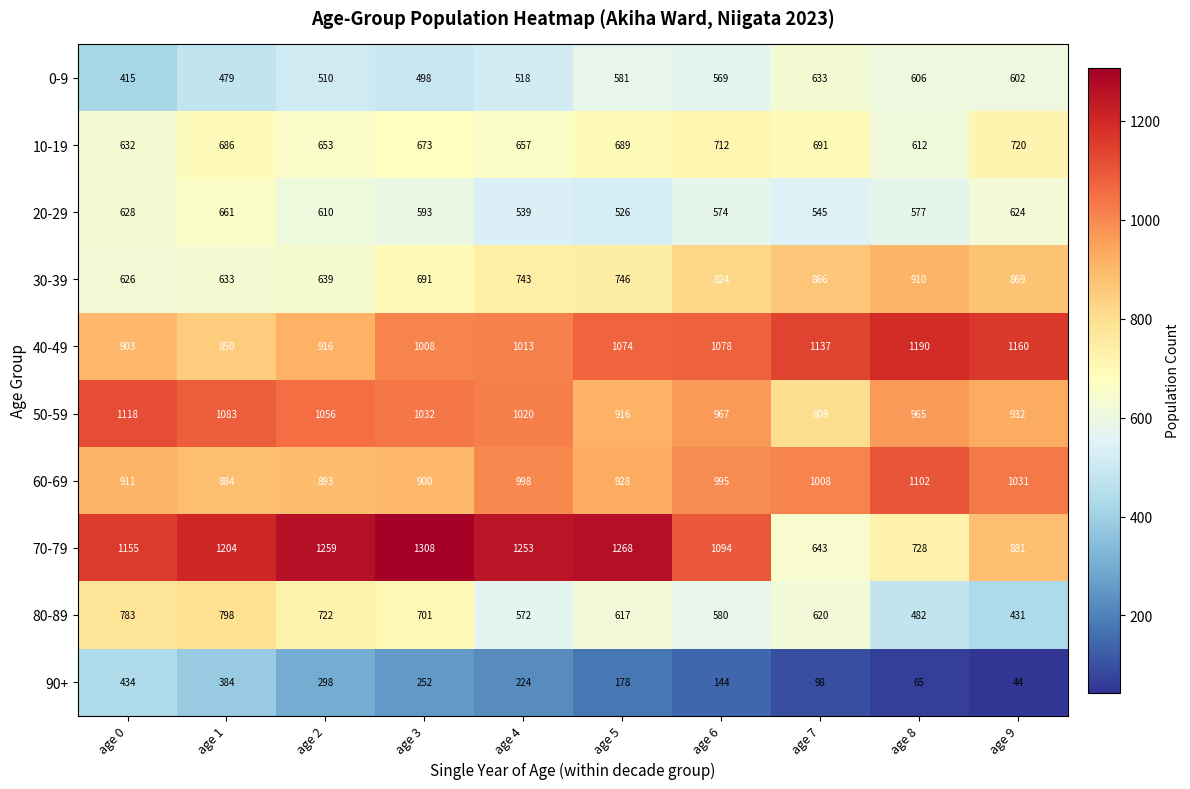

Which category has the lowest value in the 10-19 series?

age 8